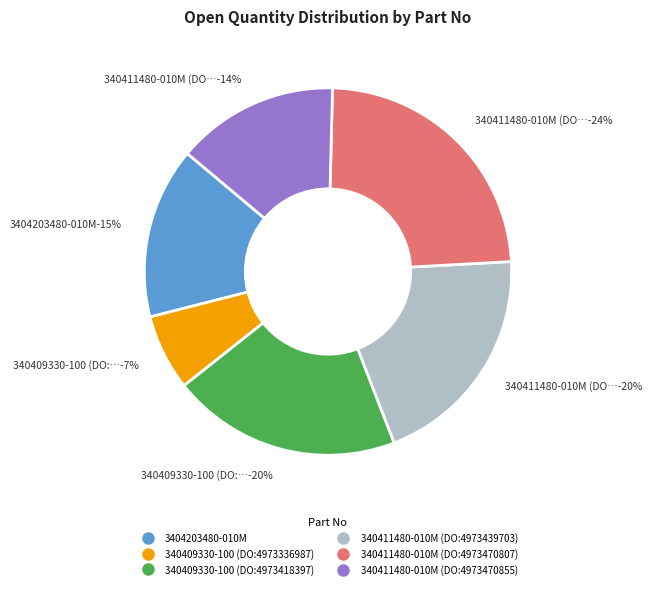

What is the largest slice in the pie chart?

340411480-010M (DO:4973470807)